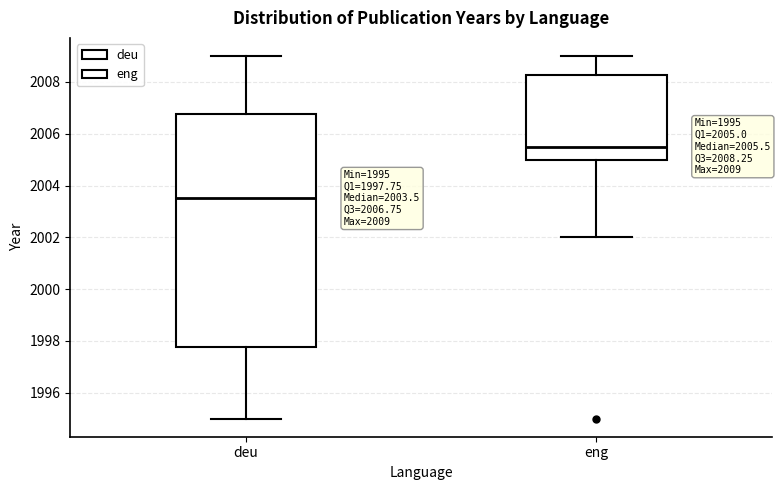

Comparing the boxes themselves (not the whiskers), which one is the tallest?

deu